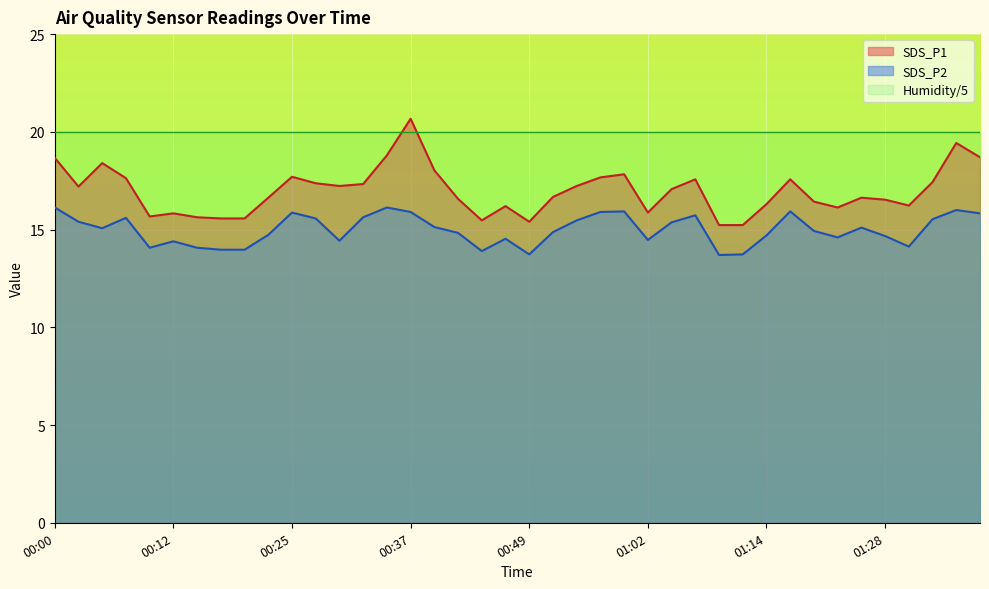

At which label does SDS_P1 reach its peak?

00:37